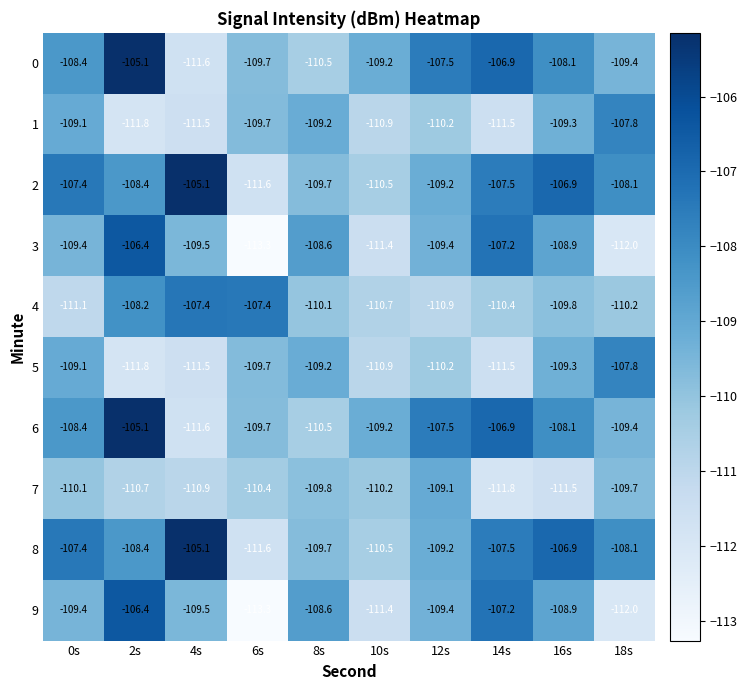

What is the maximum value for 8?

-105.1